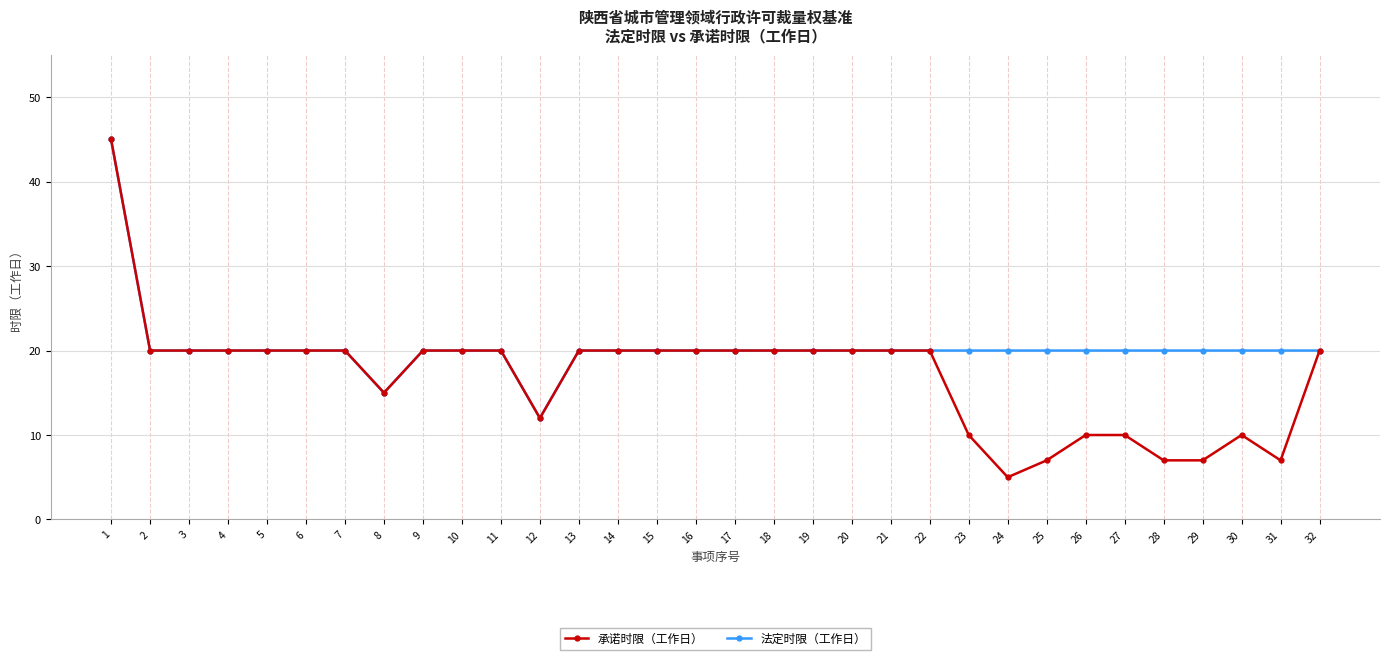

What is the sum of all 法定时限（工作日） values?

652